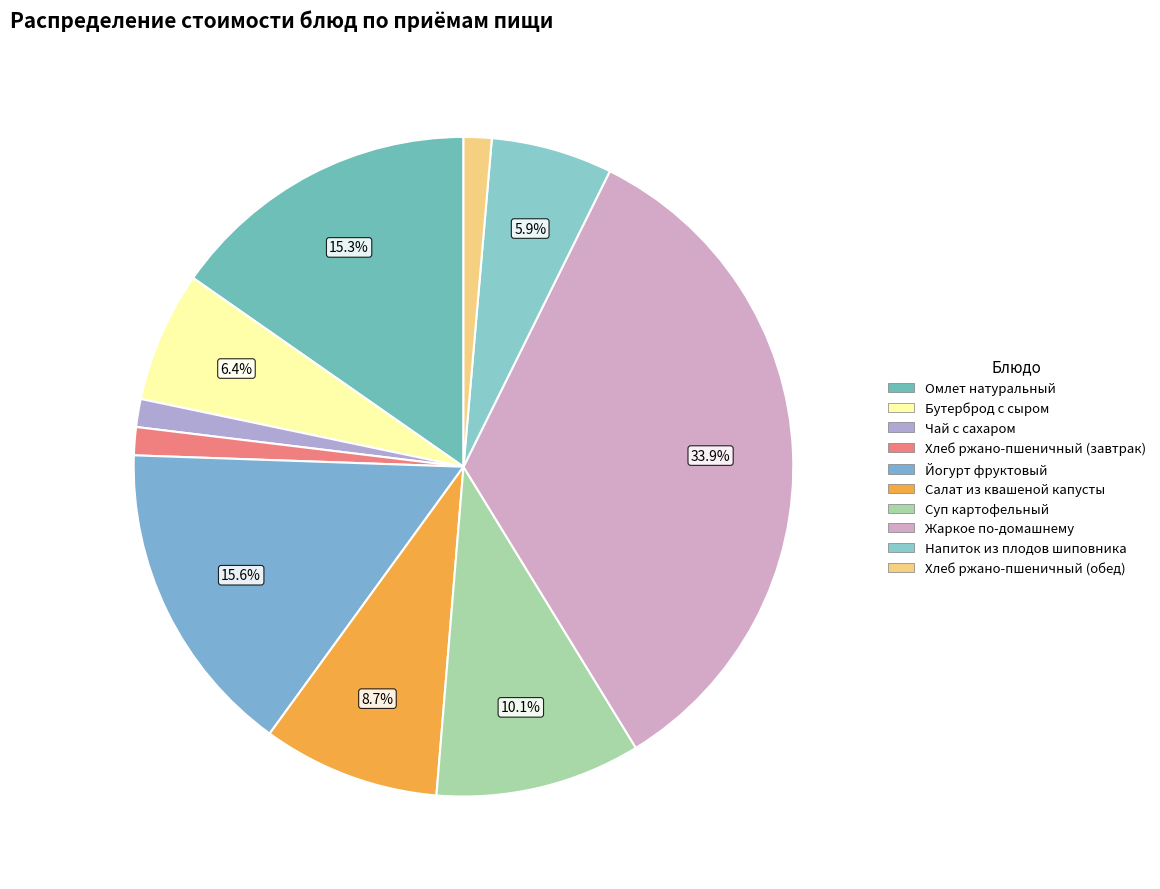

Is it true that Чай с сахаром is 1% of the pie?

True